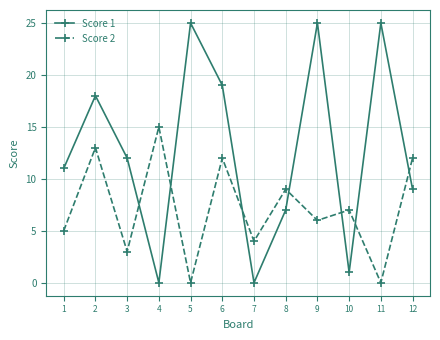

Where is Score 2 nearest to the value 7?

10